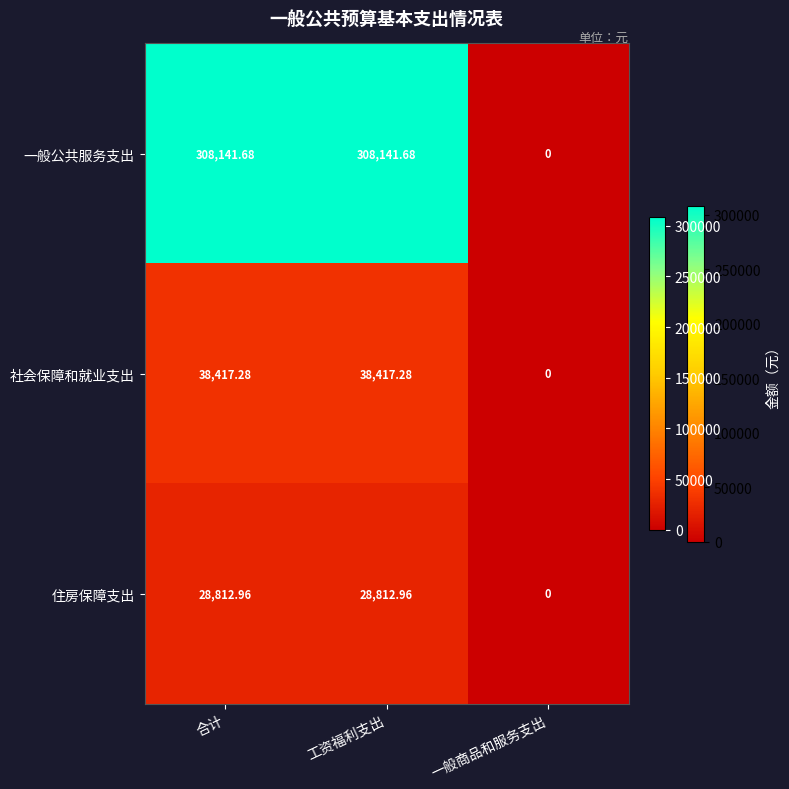

Which series has the largest range (max minus min)?

一般公共服务支出